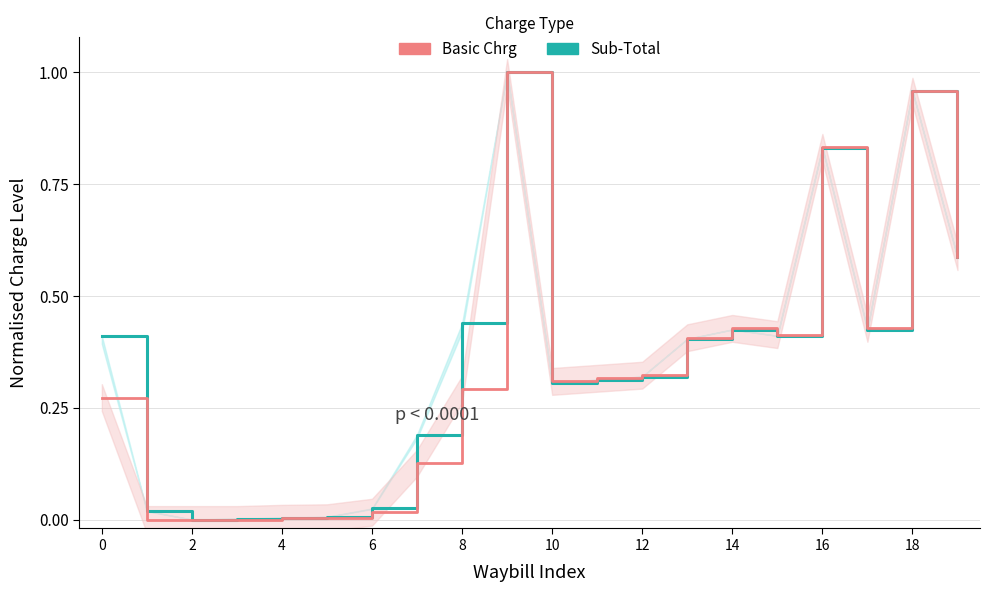

At how many categories does at least one series exceed 0?

19